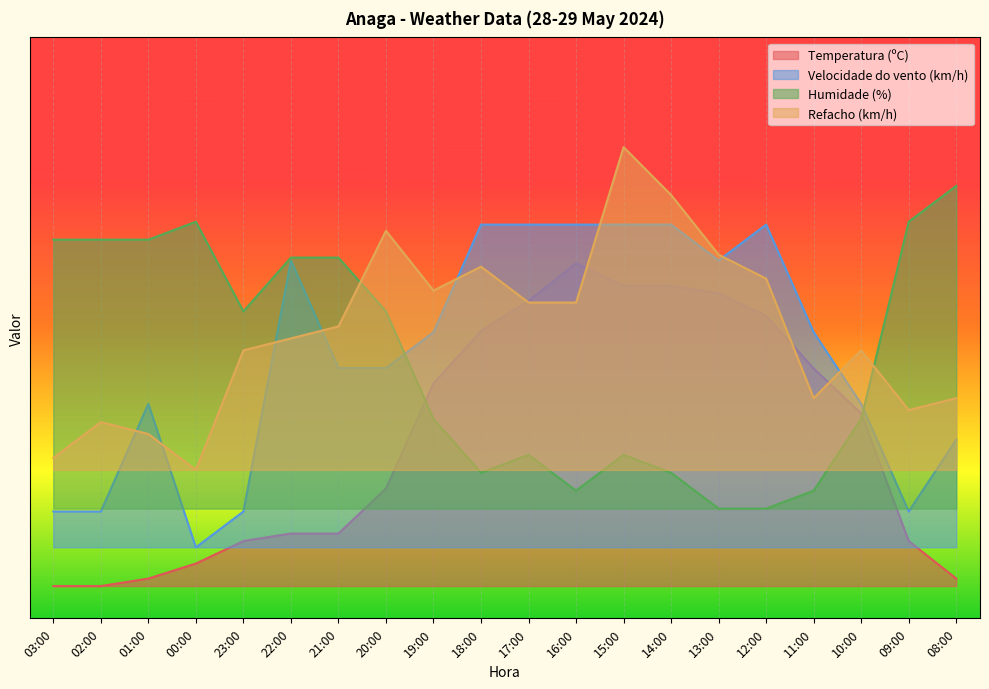

What is the sum of all Velocidade do vento (km/h) values?

14.3